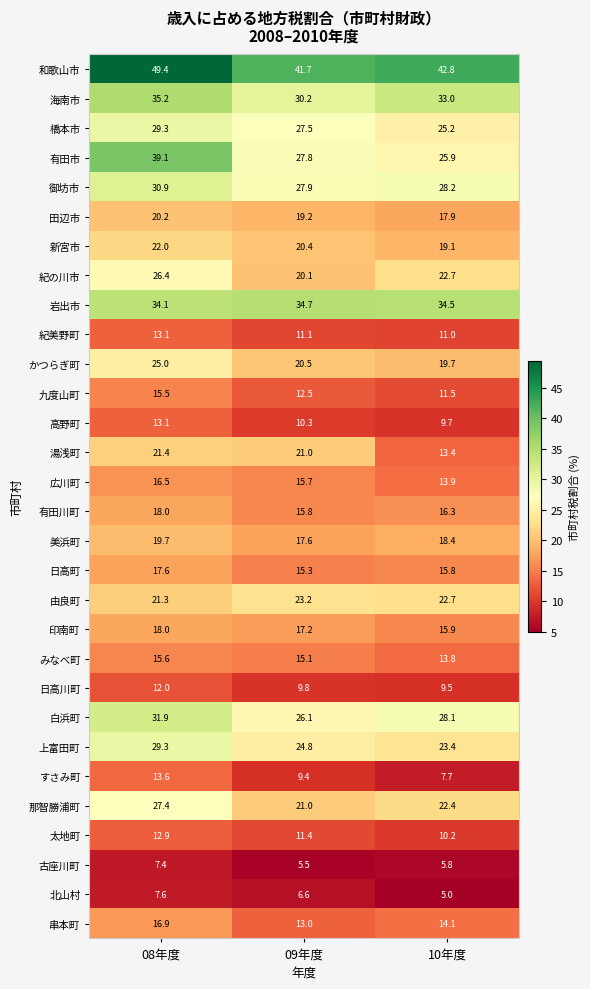

Which category has the highest value across all series?

08年度